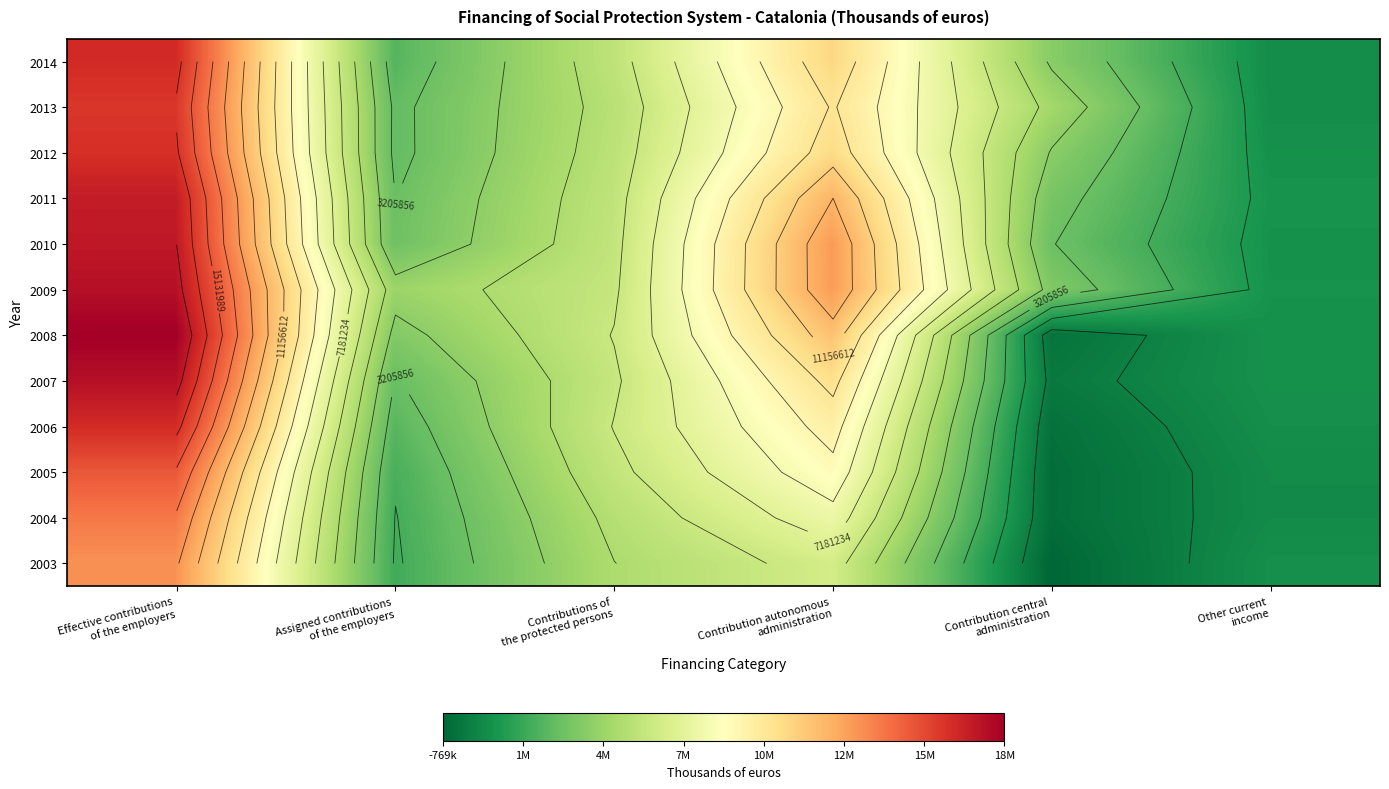

At which category is the sum across all series the highest?

Effective contributions
of the employers